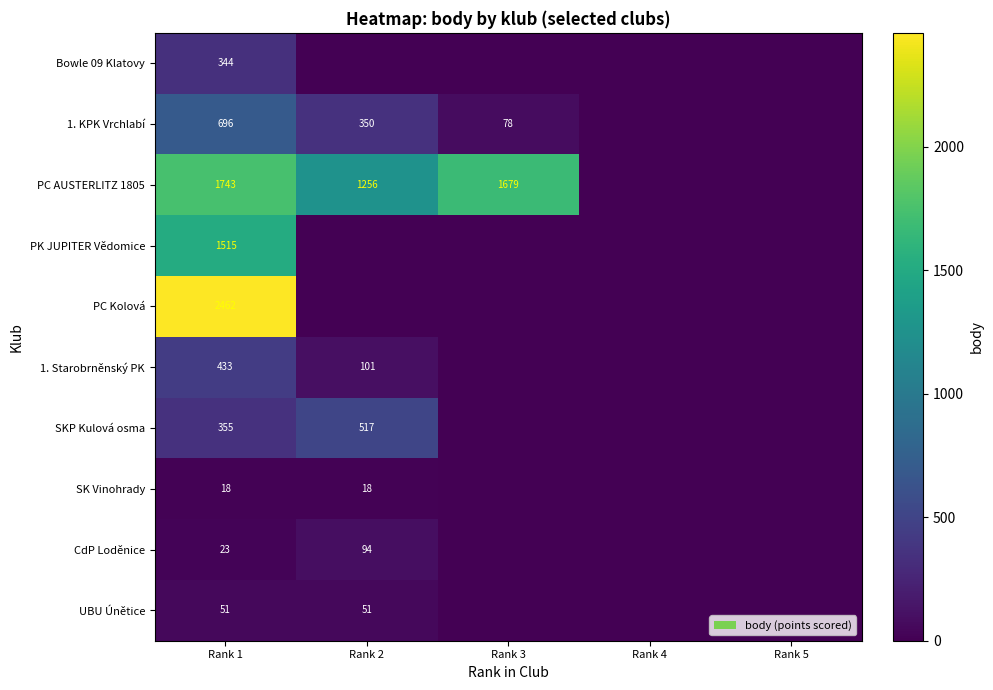

Is it true that CdP Loděnice equals 94 at Rank 2?

True